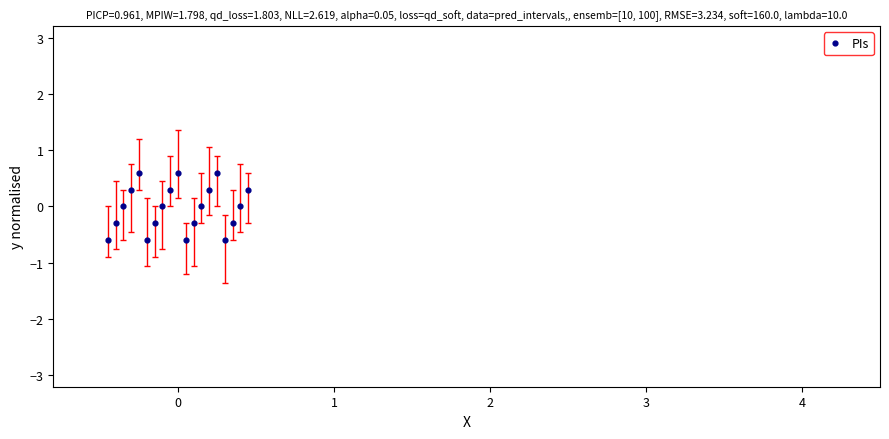

What is the range of Y values (max minus min)?

1.2